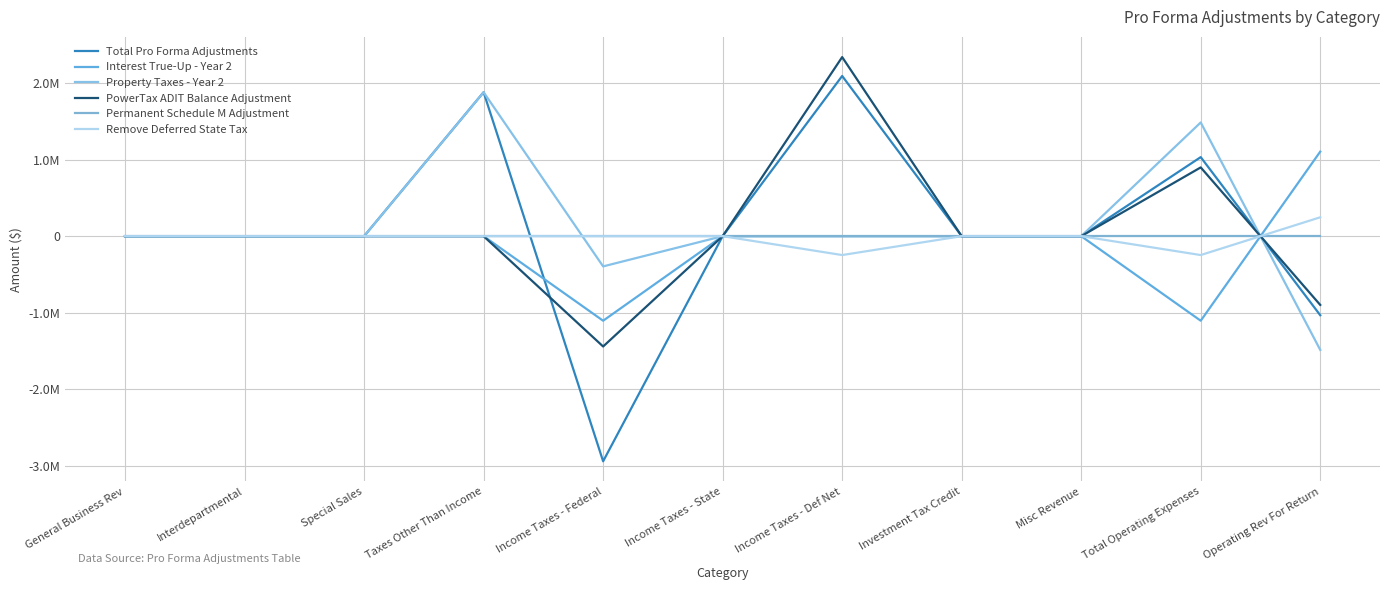

Reading left to right, transcribe all the data shown in this chart.

Total Pro Forma Adjustments: General Business Rev=0.0	Interdepartmental=0.0	Special Sales=0.0	Taxes Other Than Income=1882727.0	Income Taxes - Federal=-2943963.1	Income Taxes - State=0.0	Income Taxes - Def Net=2095031.5	Investment Tax Credit=0.0	Misc Revenue=0.0	Total Operating Expenses=1033795.4	Operating Rev For Return=-1033795.4
Interest True-Up - Year 2: General Business Rev=0.0	Interdepartmental=0.0	Special Sales=0.0	Taxes Other Than Income=0.0	Income Taxes - Federal=-1105808.1	Income Taxes - State=0.0	Income Taxes - Def Net=0.0	Investment Tax Credit=0.0	Misc Revenue=0.0	Total Operating Expenses=-1105808.1	Operating Rev For Return=1105808.1
Property Taxes - Year 2: General Business Rev=0.0	Interdepartmental=0.0	Special Sales=0.0	Taxes Other Than Income=1882727.0	Income Taxes - Federal=-395372.7	Income Taxes - State=0.0	Income Taxes - Def Net=0.0	Investment Tax Credit=0.0	Misc Revenue=0.0	Total Operating Expenses=1487354.3	Operating Rev For Return=-1487354.3
PowerTax ADIT Balance Adjustment: General Business Rev=0.0	Interdepartmental=0.0	Special Sales=0.0	Taxes Other Than Income=0.0	Income Taxes - Federal=-1442782.3	Income Taxes - State=0.0	Income Taxes - Def Net=2341979.5	Investment Tax Credit=0.0	Misc Revenue=0.0	Total Operating Expenses=899197.2	Operating Rev For Return=-899197.2
Permanent Schedule M Adjustment: General Business Rev=0.0	Interdepartmental=0.0	Special Sales=0.0	Taxes Other Than Income=0.0	Income Taxes - Federal=0.0	Income Taxes - State=0.0	Income Taxes - Def Net=0.0	Investment Tax Credit=0.0	Misc Revenue=0.0	Total Operating Expenses=0.0	Operating Rev For Return=0.0
Remove Deferred State Tax: General Business Rev=0.0	Interdepartmental=0.0	Special Sales=0.0	Taxes Other Than Income=0.0	Income Taxes - Federal=0.0	Income Taxes - State=0.0	Income Taxes - Def Net=-246948.0	Investment Tax Credit=0.0	Misc Revenue=0.0	Total Operating Expenses=-246948.0	Operating Rev For Return=246948.0